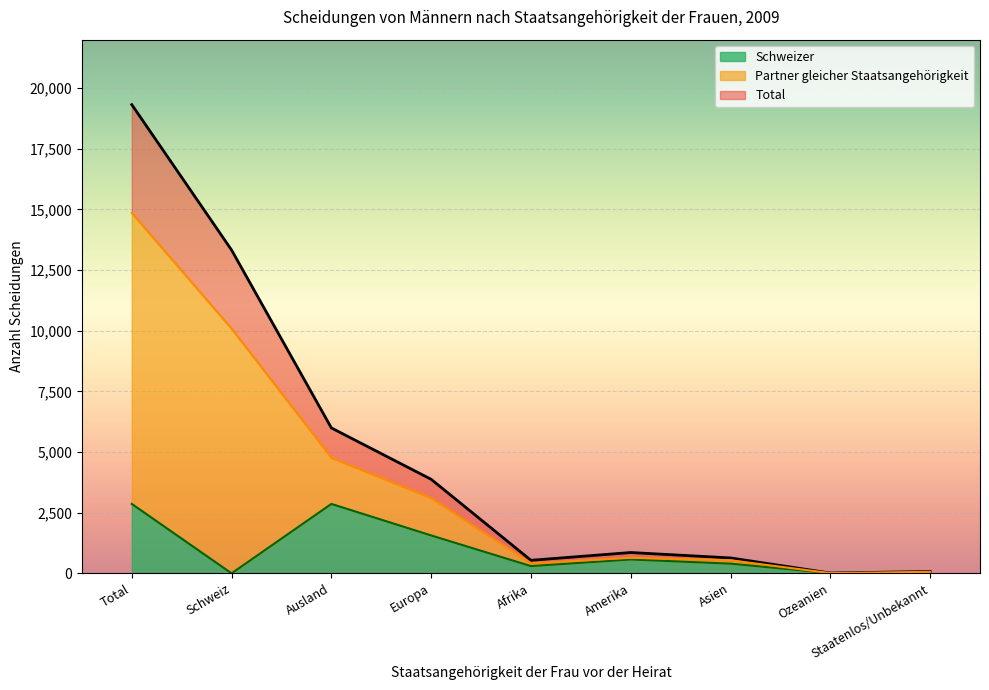

What is the sum of the Schweizer values at Schweiz and Europa?

1562